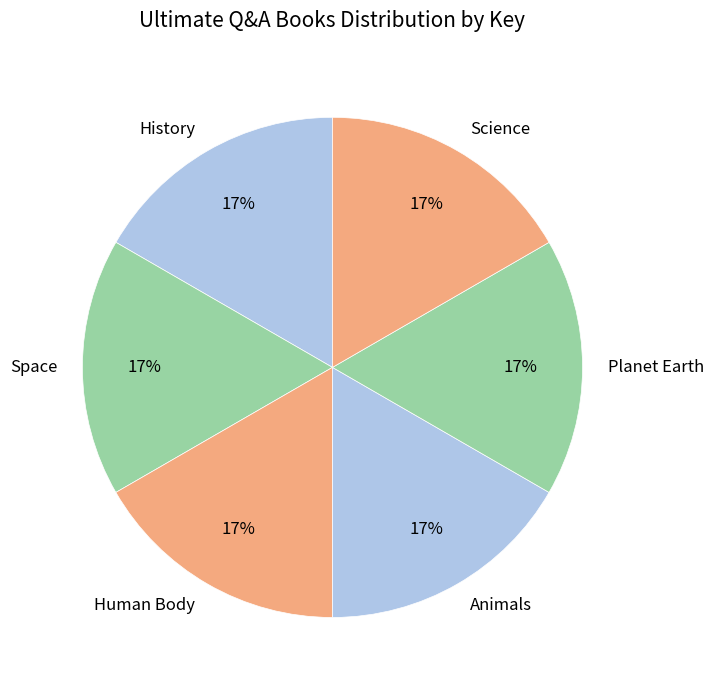

How many segments does this pie chart have?

6